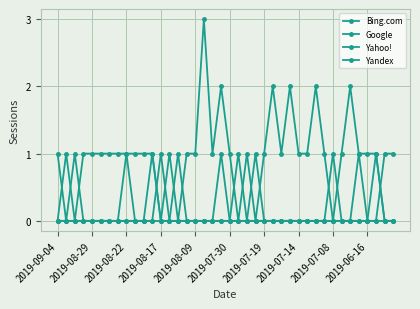

Count the number of categories in the chart.

40